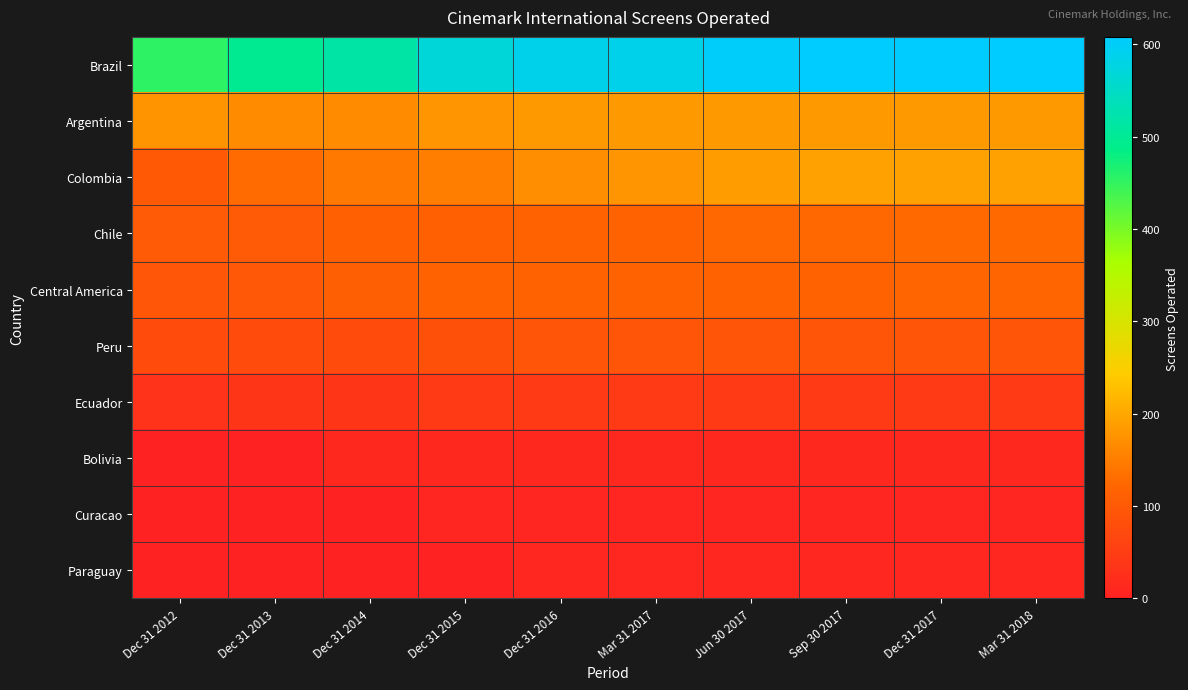

At which category is the sum across all series the highest?

Dec 31 2017